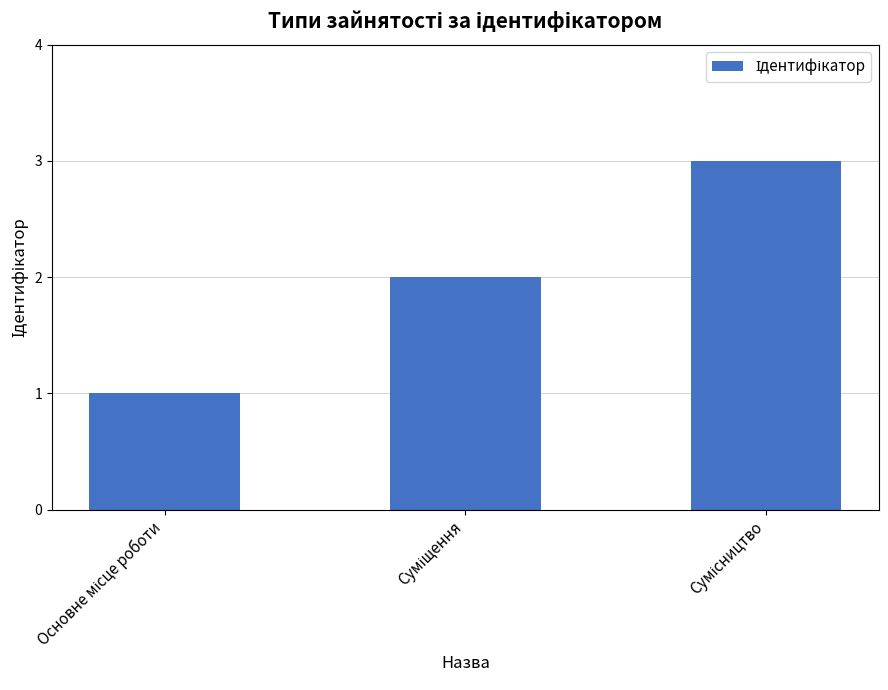

What is the maximum value shown in the chart?

3